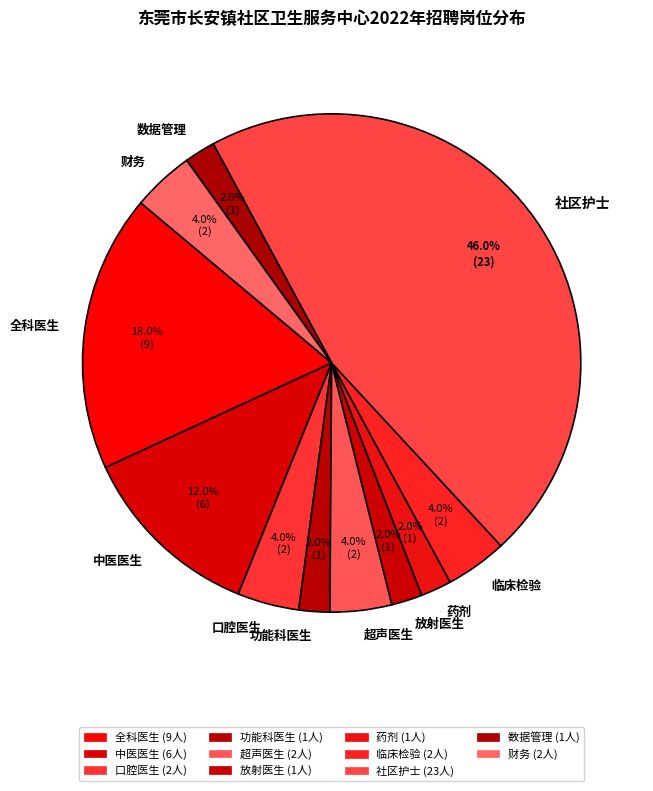

Which category has the biggest portion of the pie?

社区护士